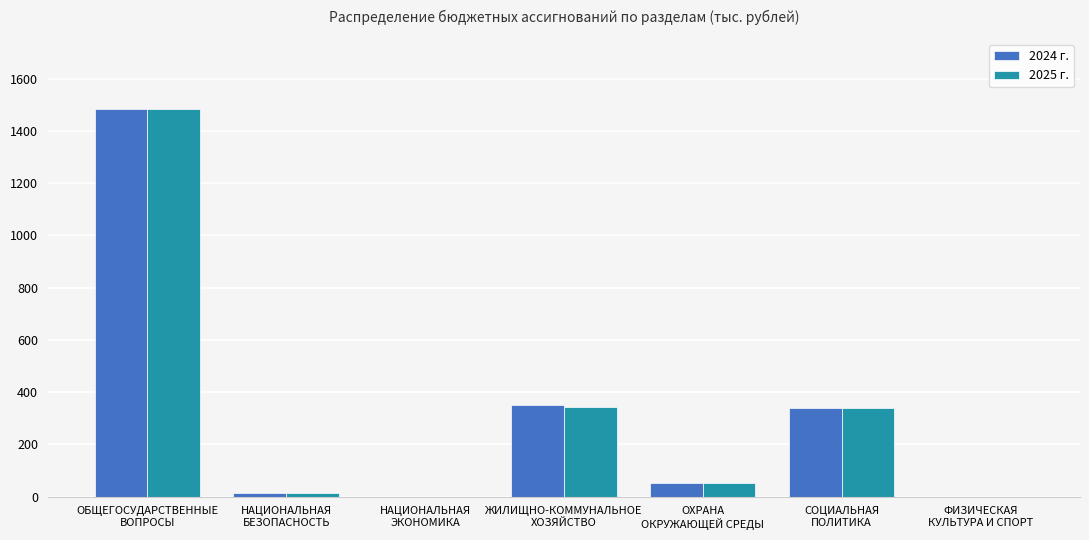

What is the greatest value displayed?

1484.9